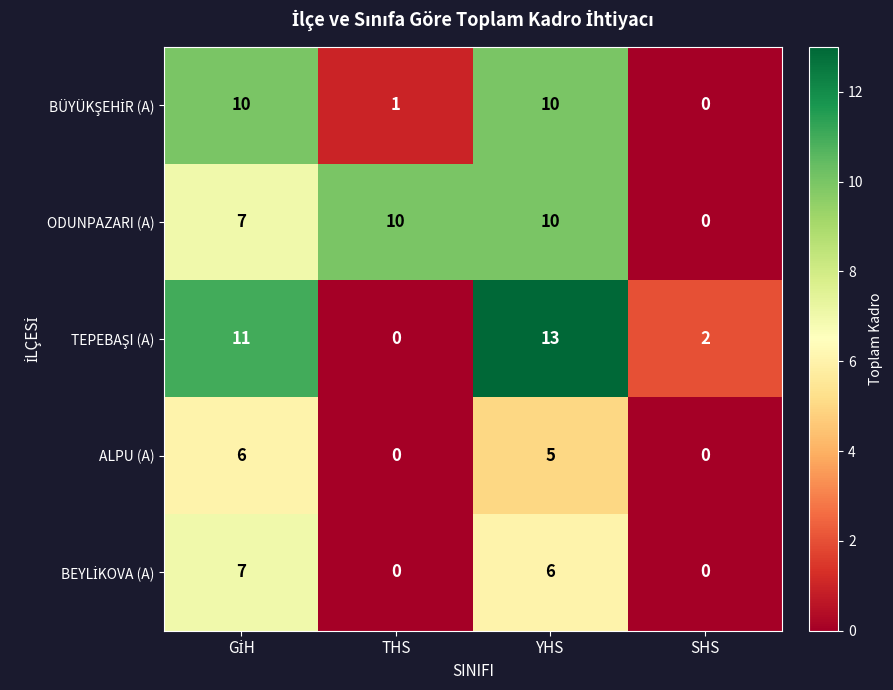

The ODUNPAZARI (A) series shows 17 at THS. True or false?

False